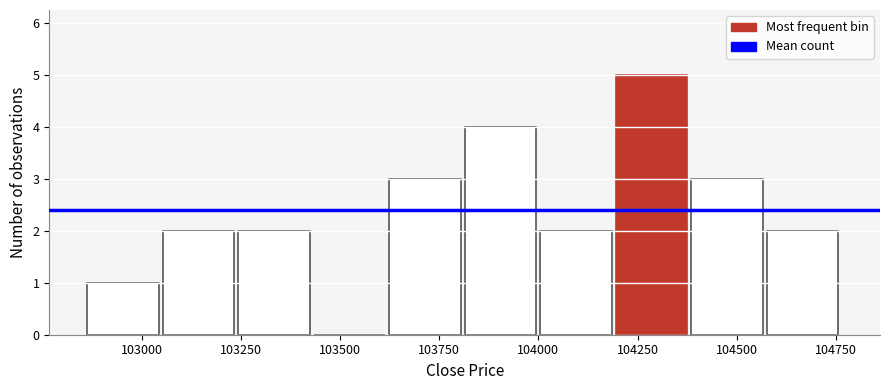

Around what value on the x-axis is the tallest bar? Give the approximate position of its centre, as read against the axis.

104300